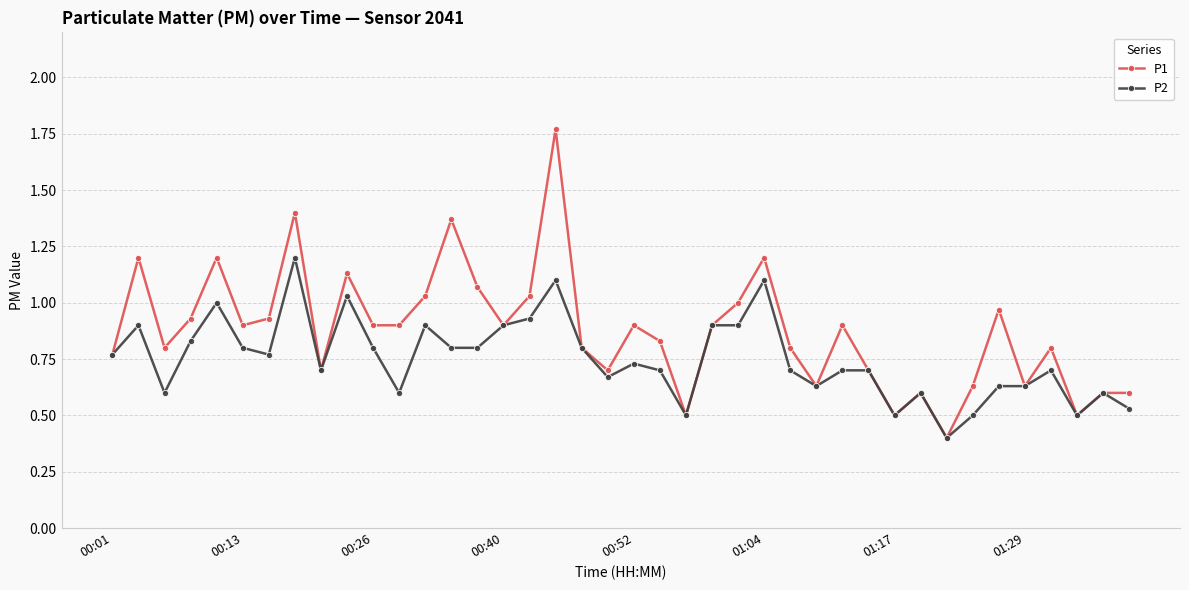

Which series has the largest total across all categories?

P1